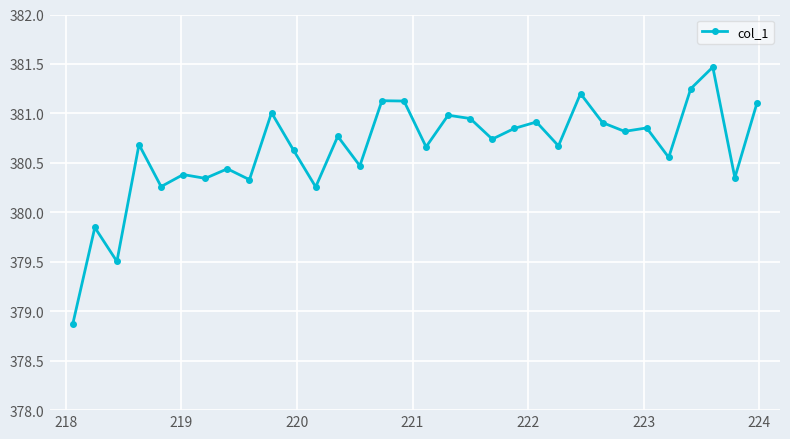

What is the greatest value displayed?

381.5